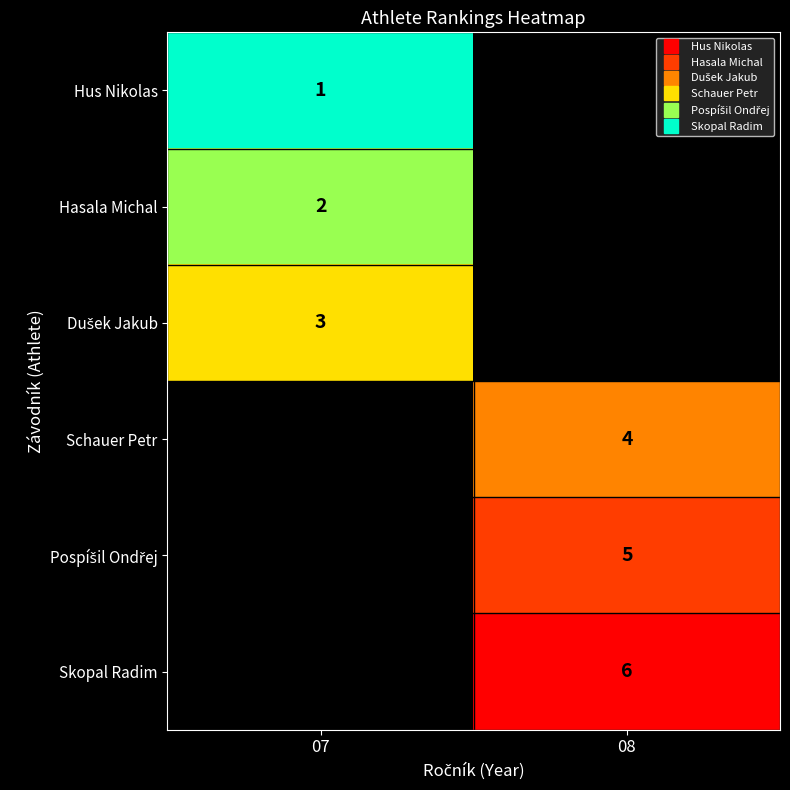

Which category has the highest value in the Hasala Michal series?

07